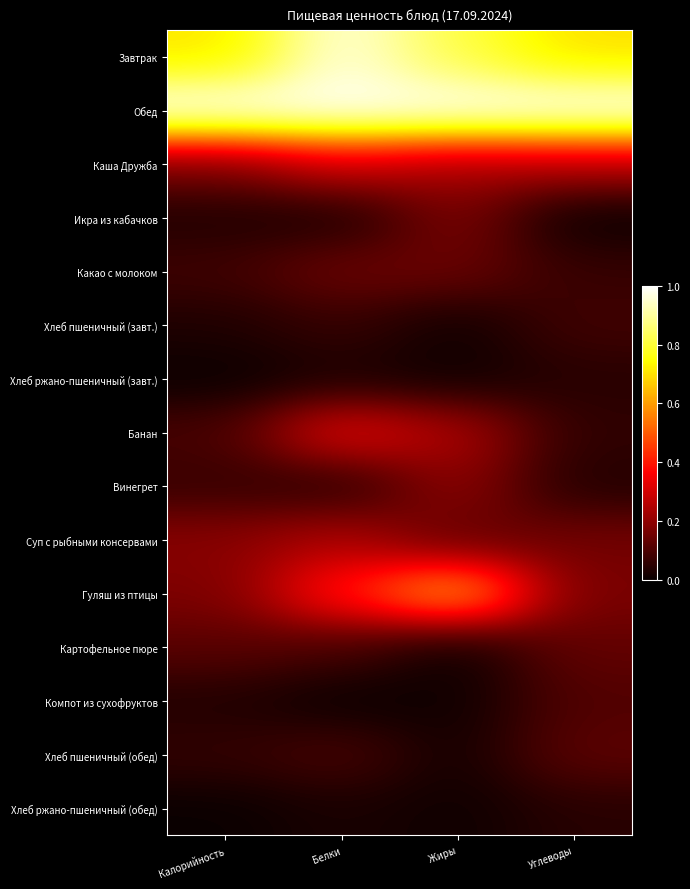

Reading right to left, transcribe all the data shown in this chart.

Завтрак: Углеводы=0.7	Жиры=0.8	Белки=1.0	Калорийность=0.7
Обед: Углеводы=1.0	Жиры=1.0	Белки=1.0	Калорийность=1.0
Каша Дружба: Углеводы=0.3	Жиры=0.2	Белки=0.3	Калорийность=0.2
Икра из кабачков: Углеводы=0.0	Жиры=0.2	Белки=0.0	Калорийность=0.0
Какао с молоком: Углеводы=0.1	Жиры=0.1	Белки=0.1	Калорийность=0.1
Хлеб пшеничный (завт.): Углеводы=0.1	Жиры=0.0	Белки=0.1	Калорийность=0.0
Хлеб ржано-пшеничный (завт.): Углеводы=0.0	Жиры=0.0	Белки=0.0	Калорийность=0.0
Банан: Углеводы=0.1	Жиры=0.2	Белки=0.3	Калорийность=0.1
Винегрет: Углеводы=0.0	Жиры=0.2	Белки=0.0	Калорийность=0.1
Суп с рыбными консервами: Углеводы=0.2	Жиры=0.1	Белки=0.2	Калорийность=0.2
Гуляш из птицы: Углеводы=0.2	Жиры=0.6	Белки=0.4	Калорийность=0.2
Картофельное пюре: Углеводы=0.1	Жиры=0.0	Белки=0.1	Калорийность=0.1
Компот из сухофруктов: Углеводы=0.1	Жиры=0.0	Белки=0.0	Калорийность=0.0
Хлеб пшеничный (обед): Углеводы=0.1	Жиры=0.0	Белки=0.1	Калорийность=0.1
Хлеб ржано-пшеничный (обед): Углеводы=0.0	Жиры=0.0	Белки=0.0	Калорийность=0.0